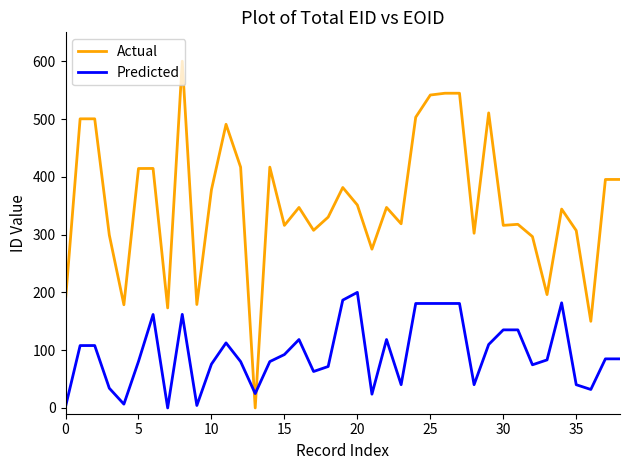

Which series has the largest range (max minus min)?

Actual